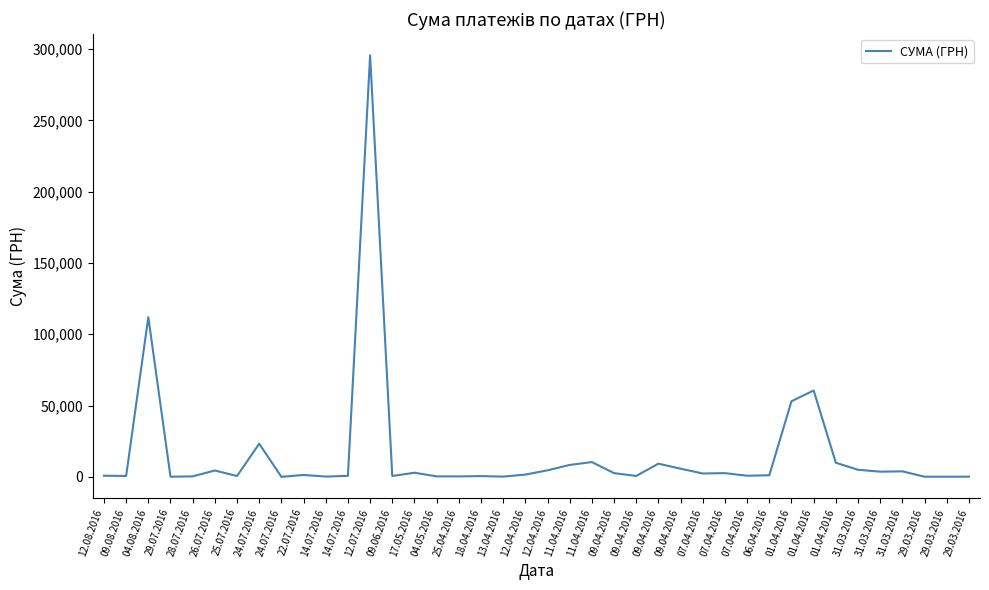

What is the change in value from 14.07.2016 to 12.04.2016?

+1391.6